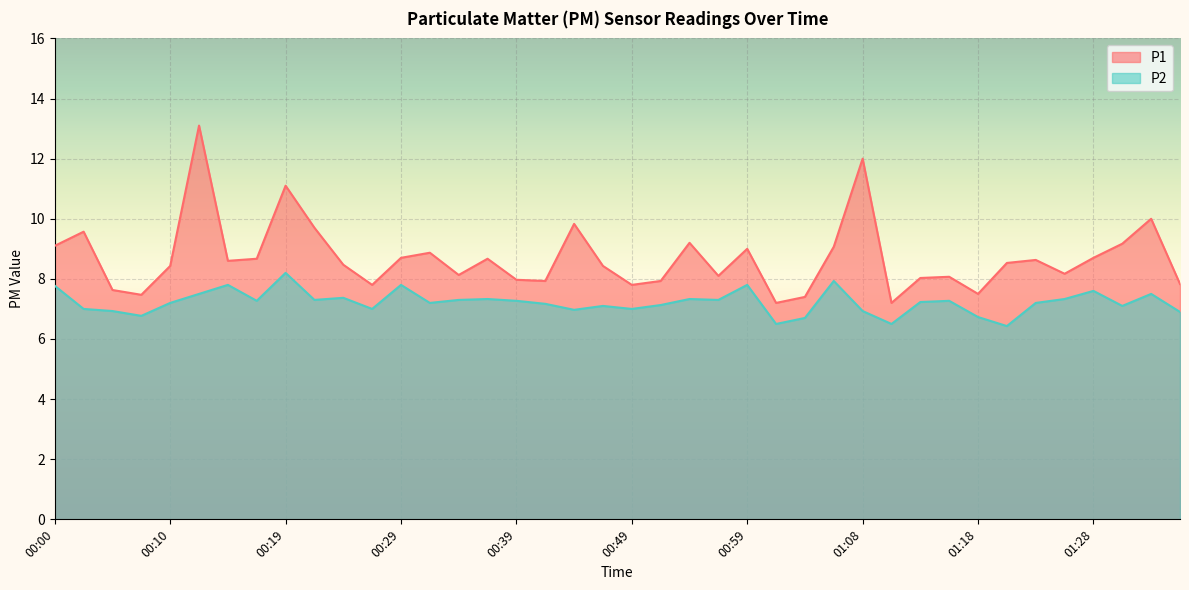

True or false: P2 and P1 intersect in this chart.

False